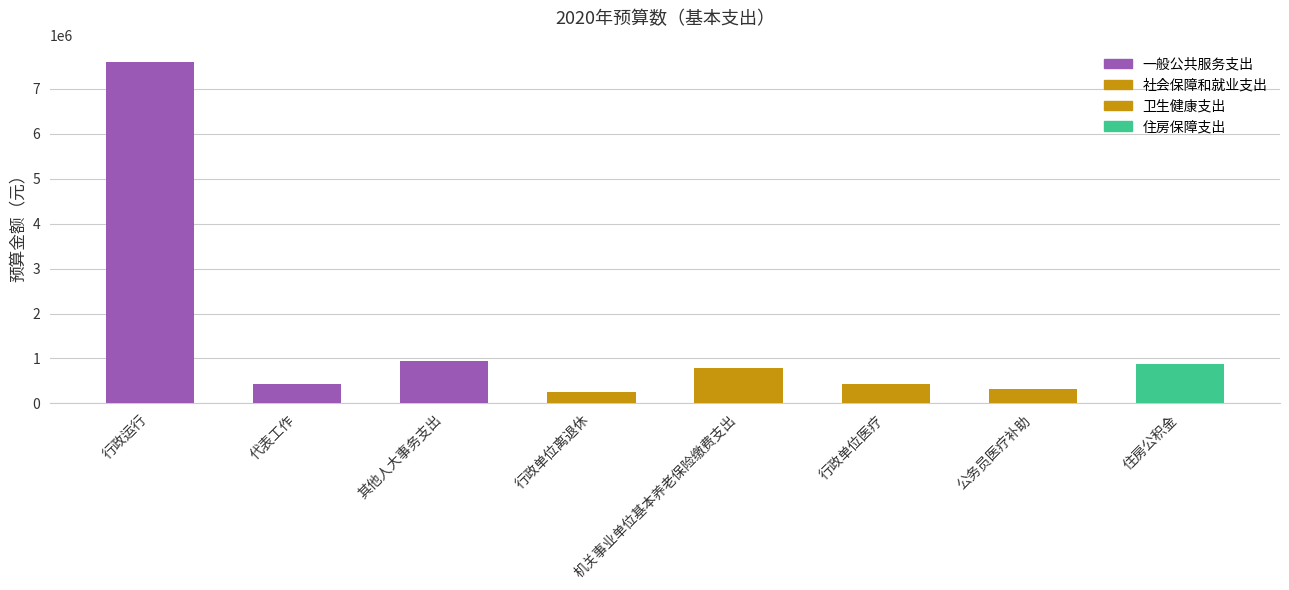

The chart shows a value of 315643 at 公务员医疗补助. True or false?

True